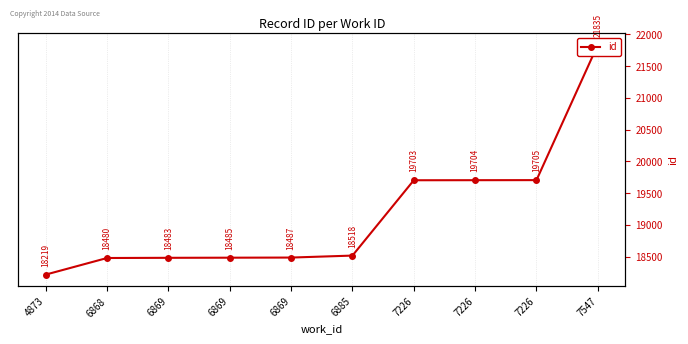

The chart shows a value of 18480 at 6868. True or false?

True